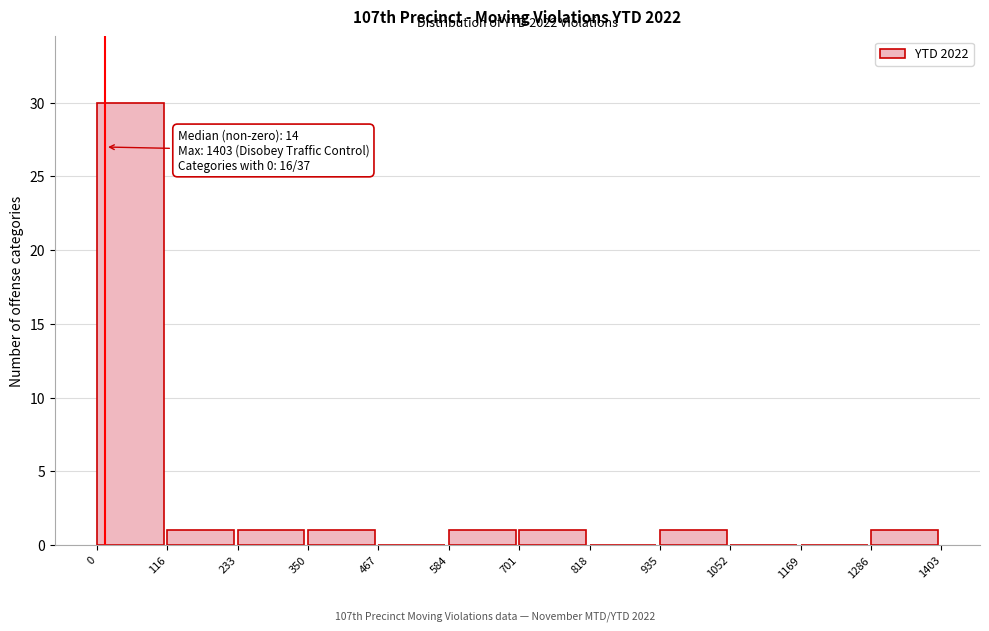

Which range on the x-axis has the tallest bar?

0 to 116